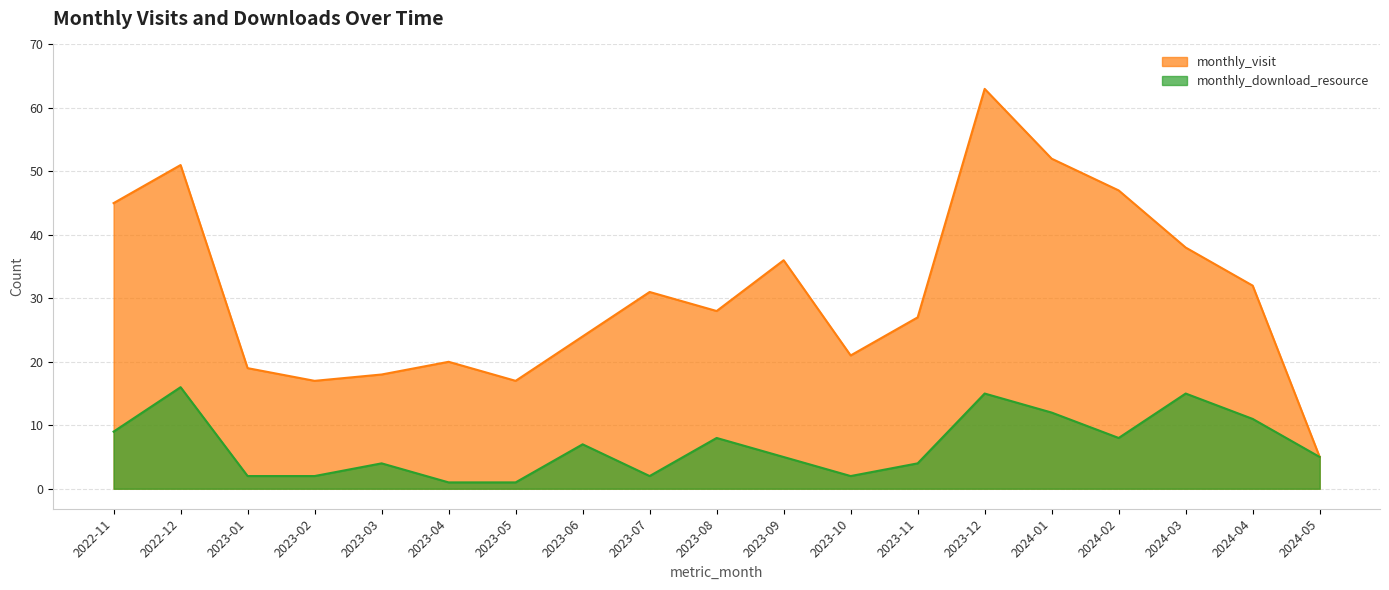

True or false: monthly_download_resource and monthly_visit cross at least once.

False